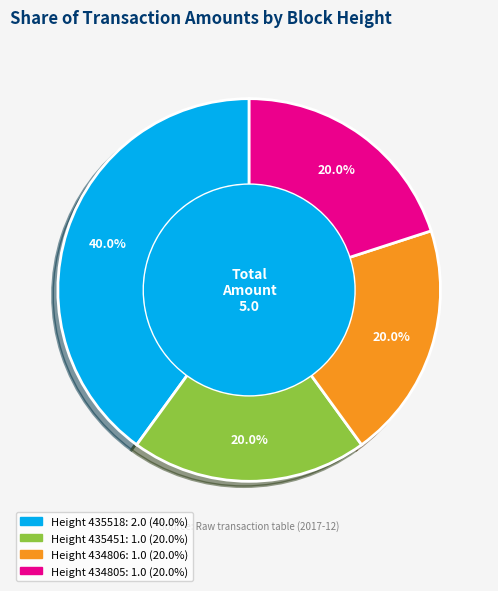

To the nearest percent, what is the difference between the largest and smallest slice percentages?

20%